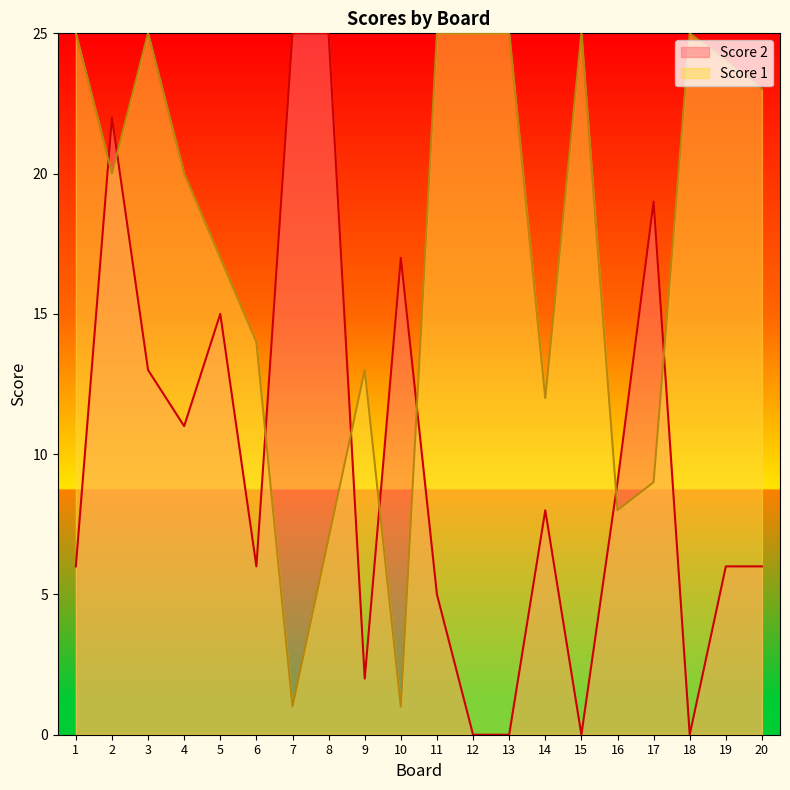

Rank the series by their maximum value, from highest to lowest.

Score 2, Score 1